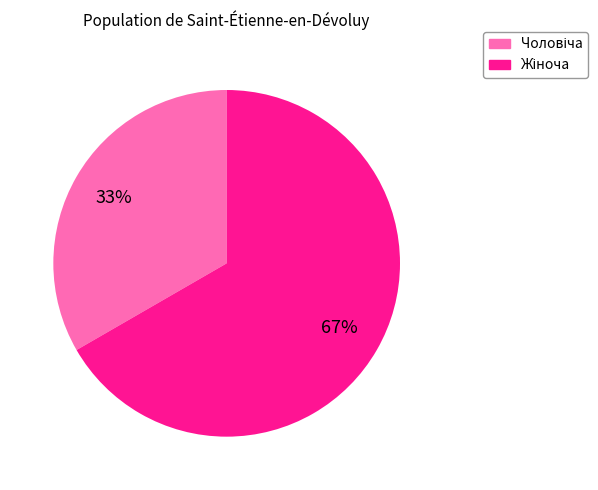

To the nearest percent, what is the average slice percentage?

50%